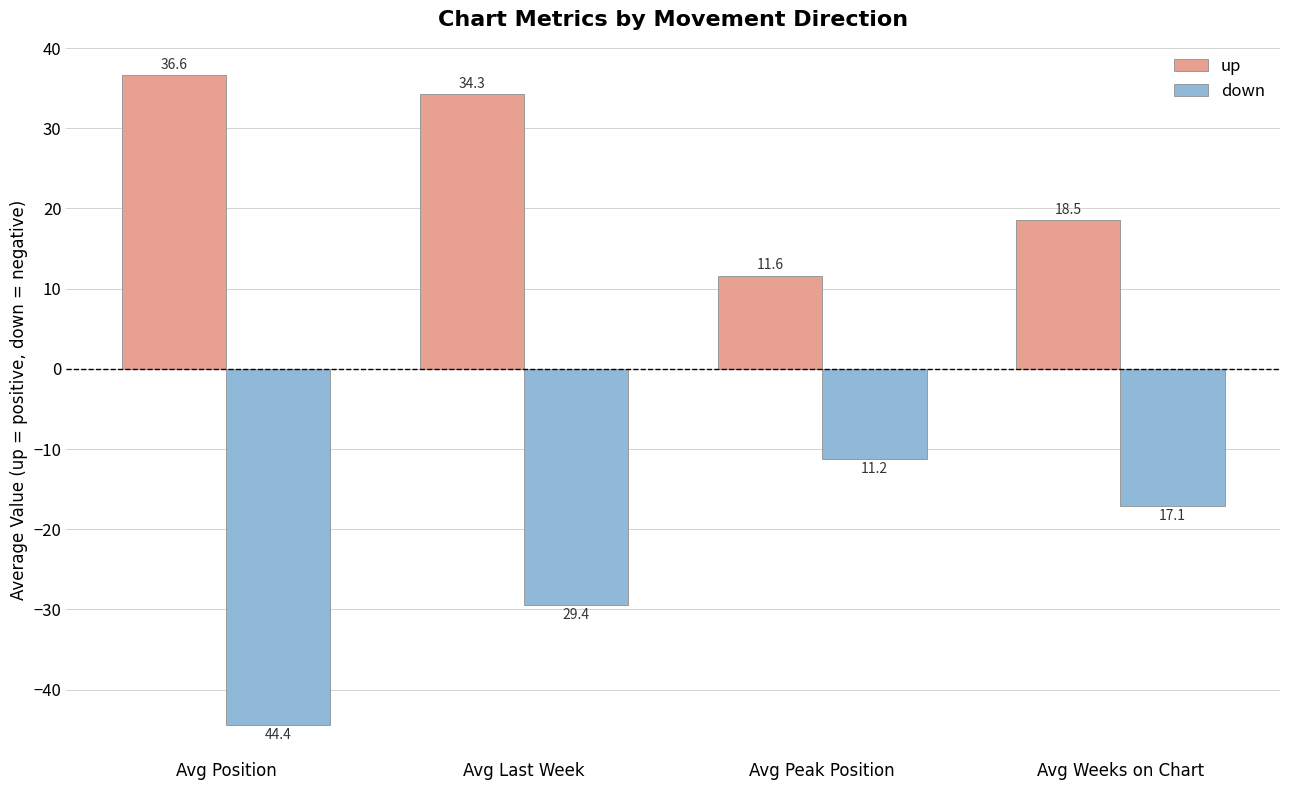

Which series has the largest total across all categories?

up